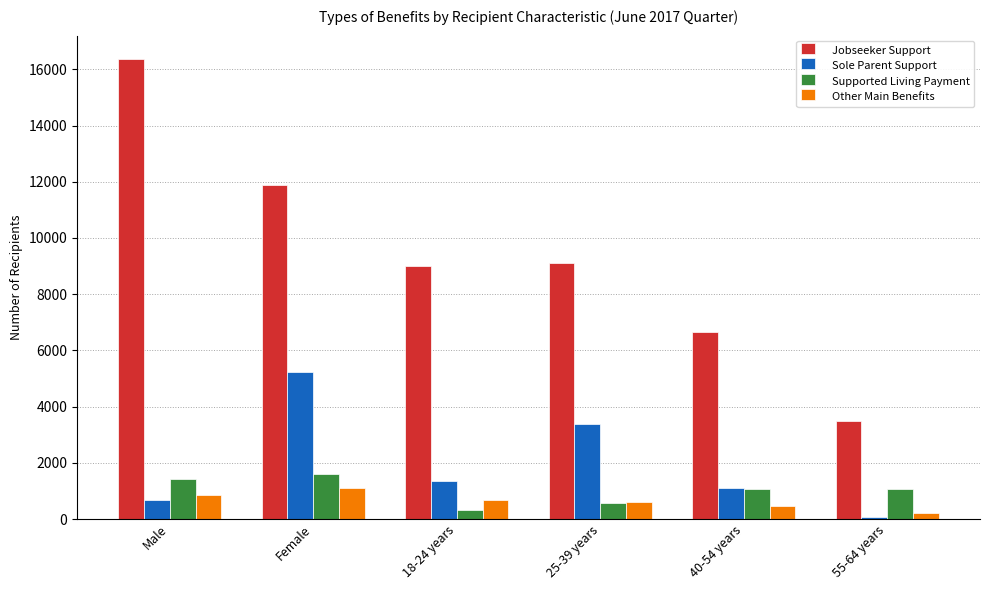

How many categories are shown in the chart?

6